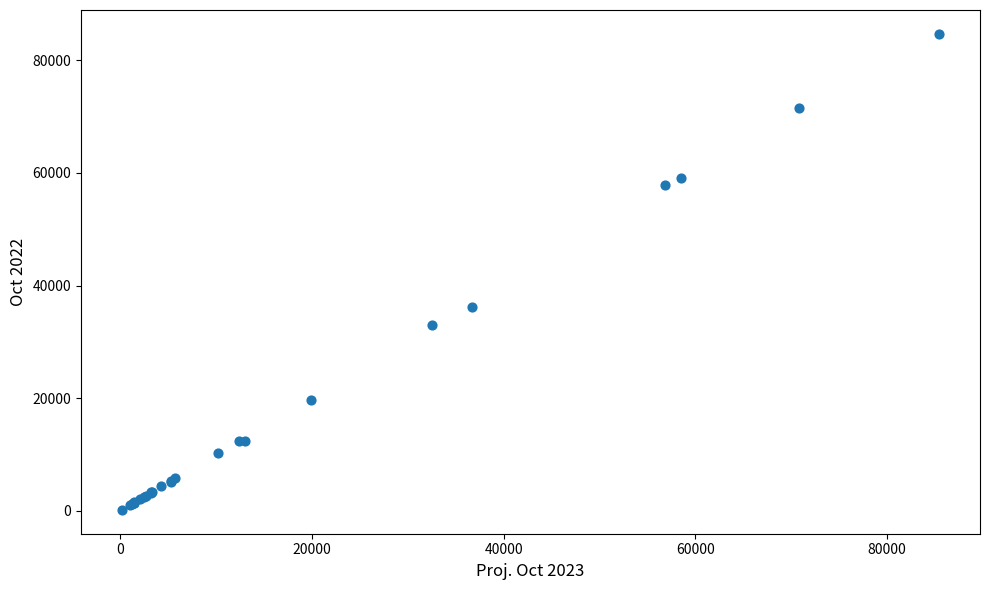

What Y value in the scatter plot is closest to 42421?

36229